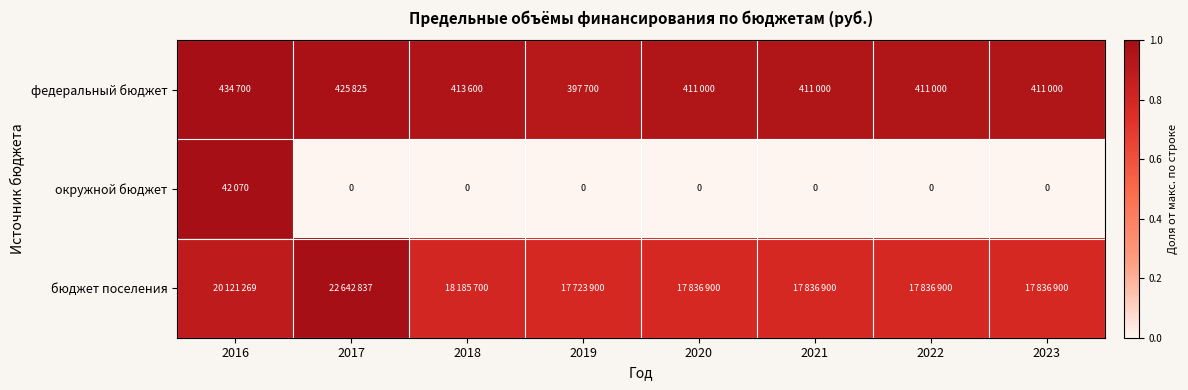

Rank the series at 2017 from lowest to highest value.

окружной бюджет, федеральный бюджет, бюджет поселения